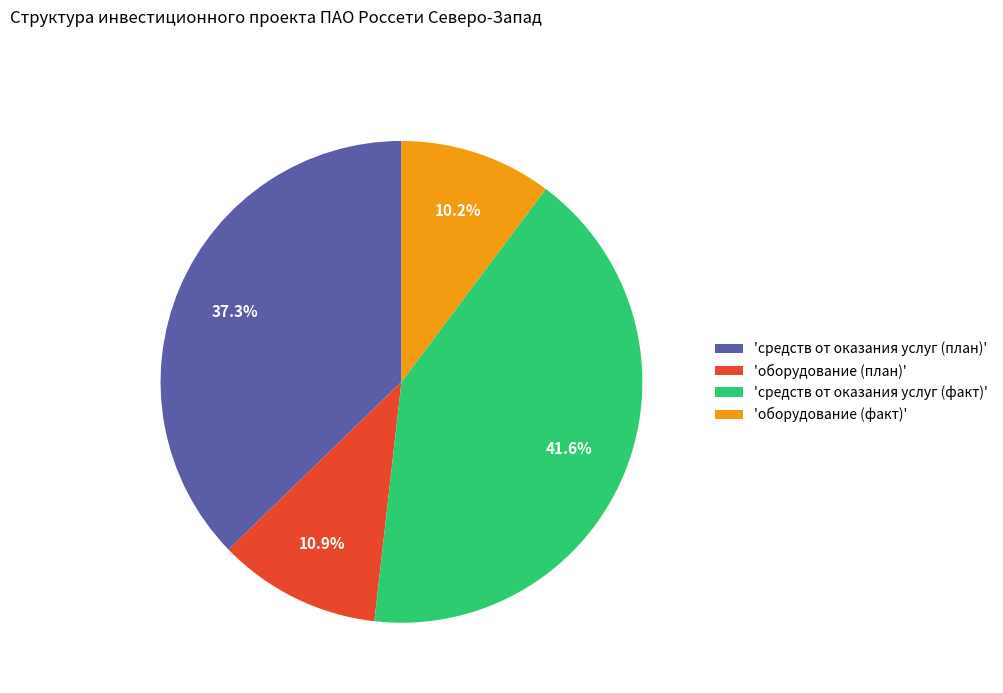

Count the number of slices in the pie.

4